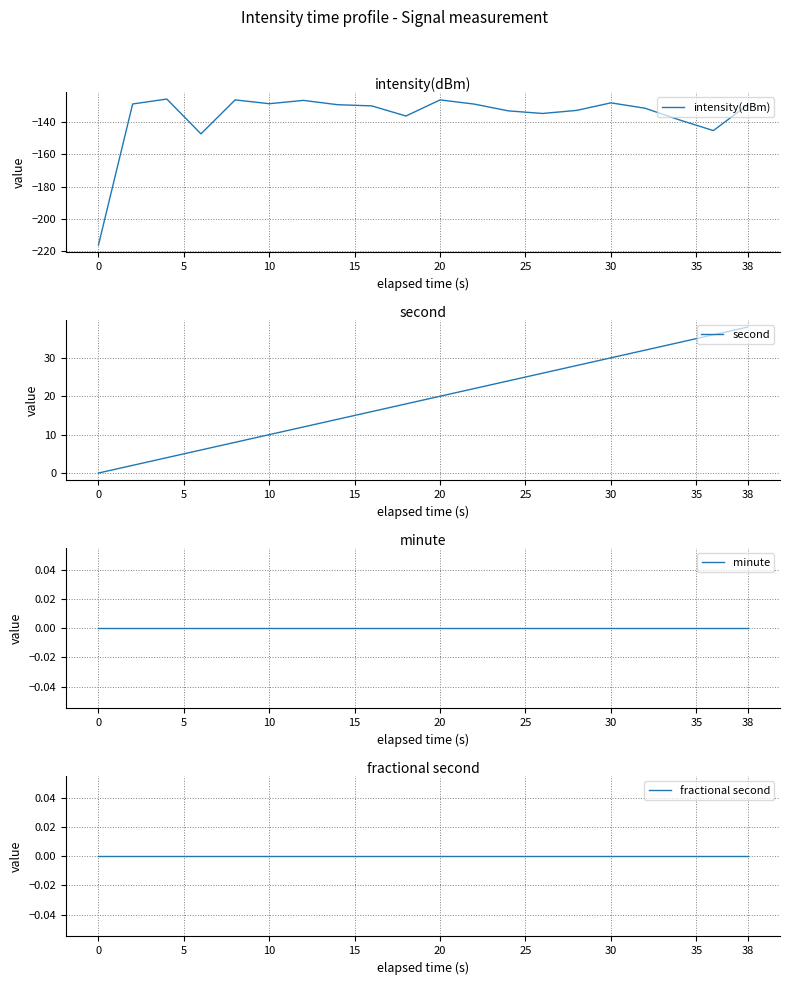

Is it true that intensity(dBm) equals -173.9 at 38?

False